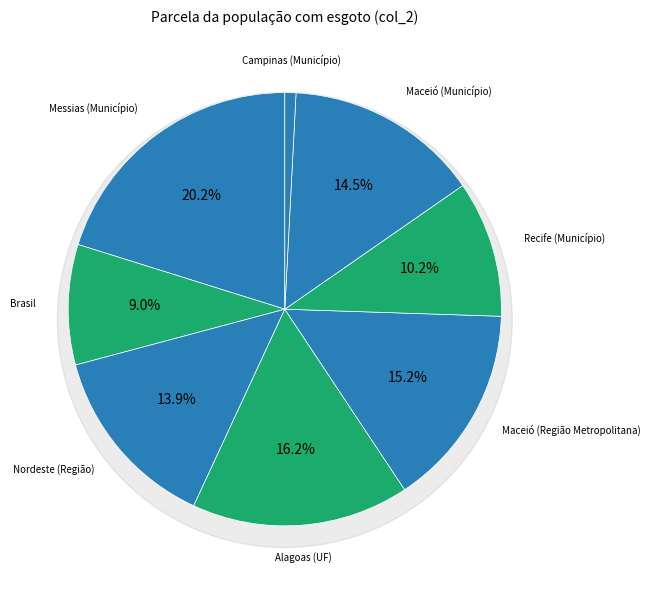

Is the sum of Nordeste (Região) and Maceió (Região Metropolitana) greater than half?

No